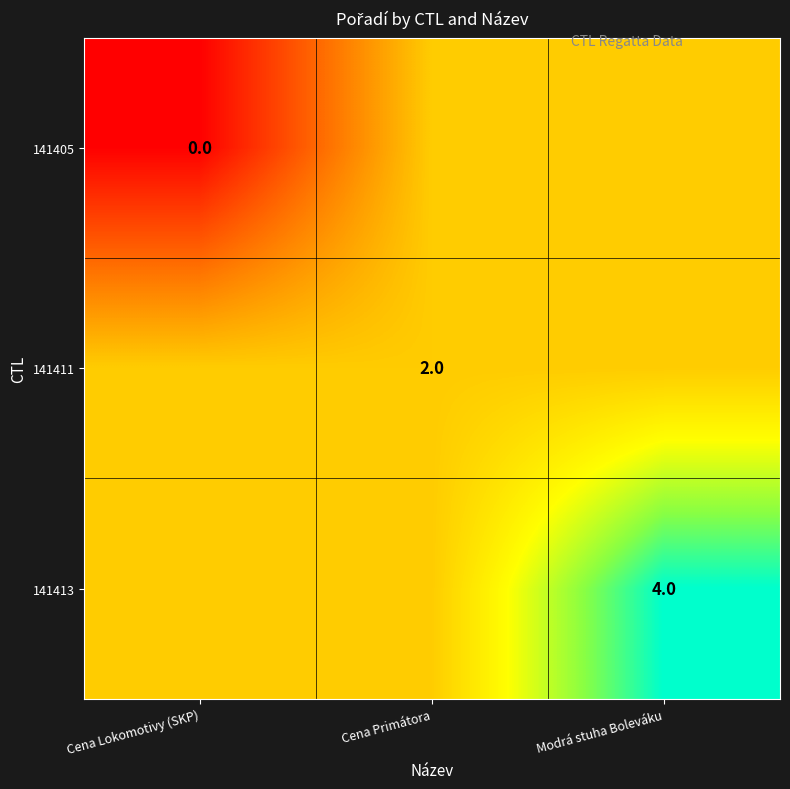

At how many categories does at least one series exceed 0?

3